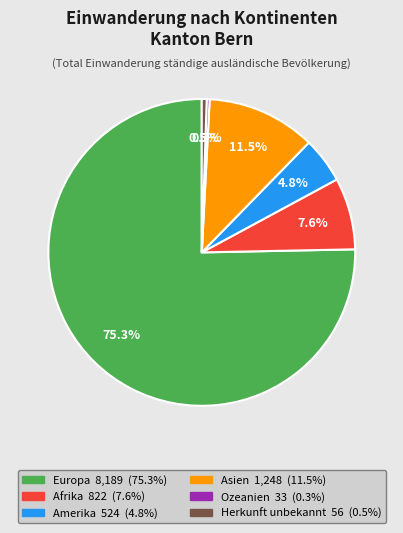

Between Herkunft unbekannt and Afrika, which is larger?

Afrika